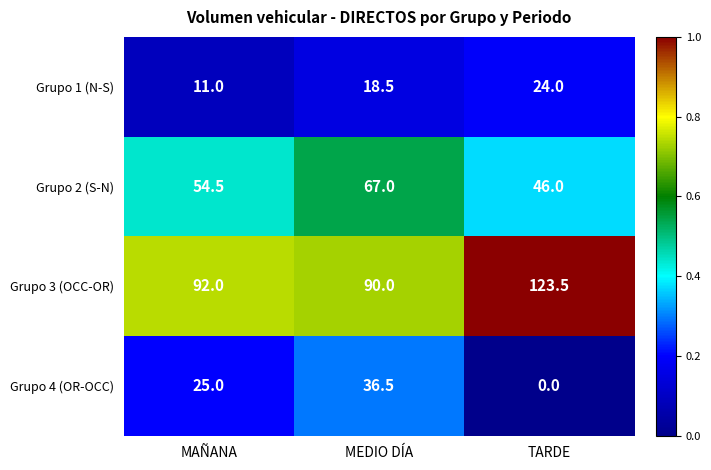

At which category does the chart reach its minimum across all series?

TARDE